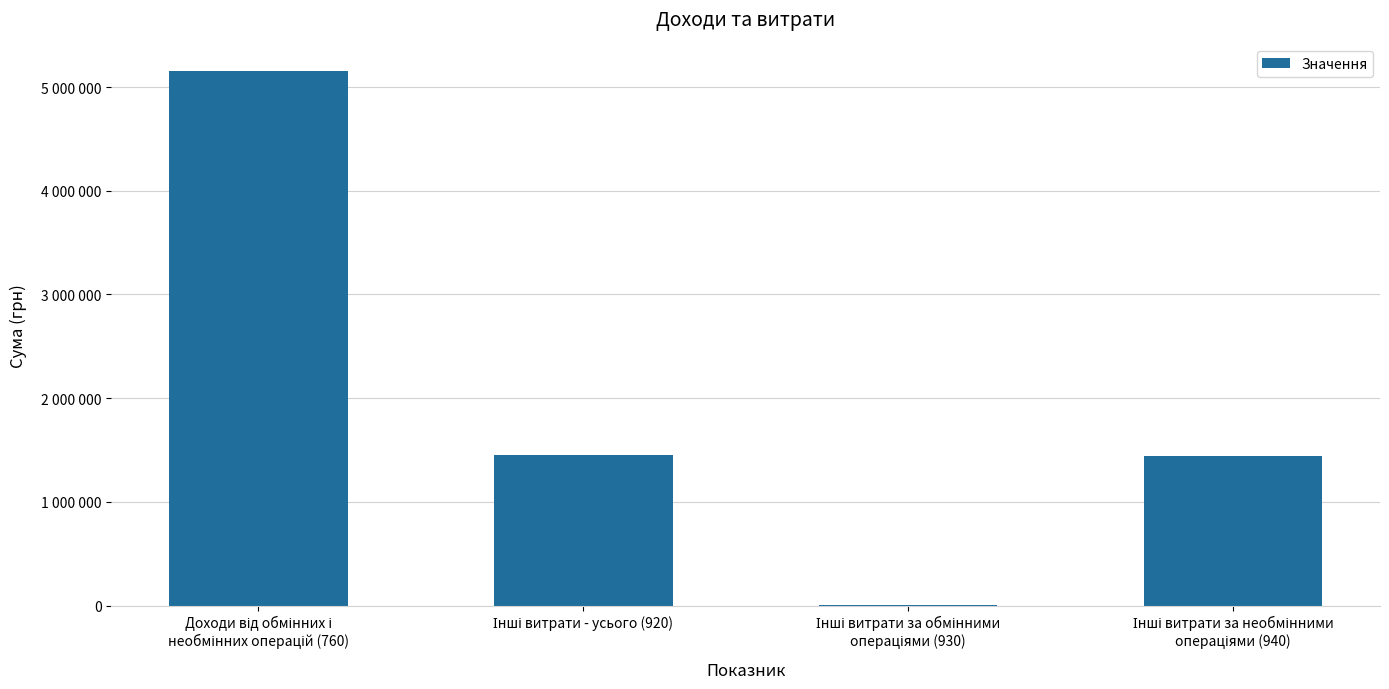

List the labels in order of value, largest first.

Доходи від обмінних і
необмінних операцій (760), Інші витрати - усього (920), Інші витрати за необмінними
операціями (940), Інші витрати за обмінними
операціями (930)